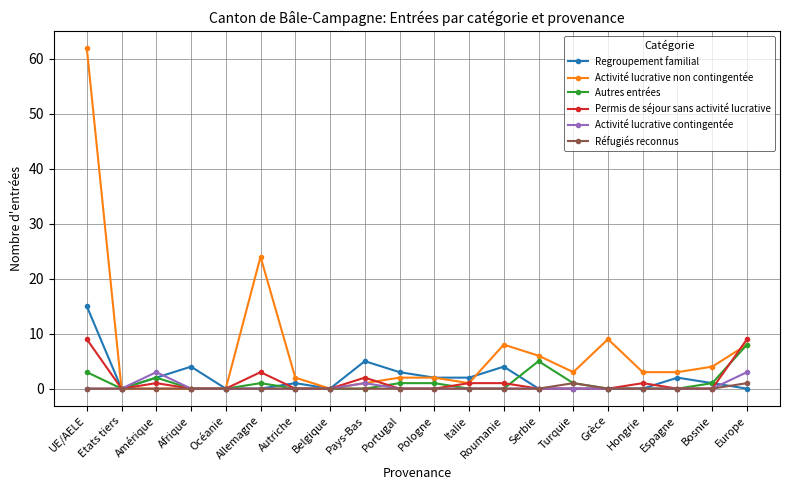

Is this an area chart (filled region under the line)?

No